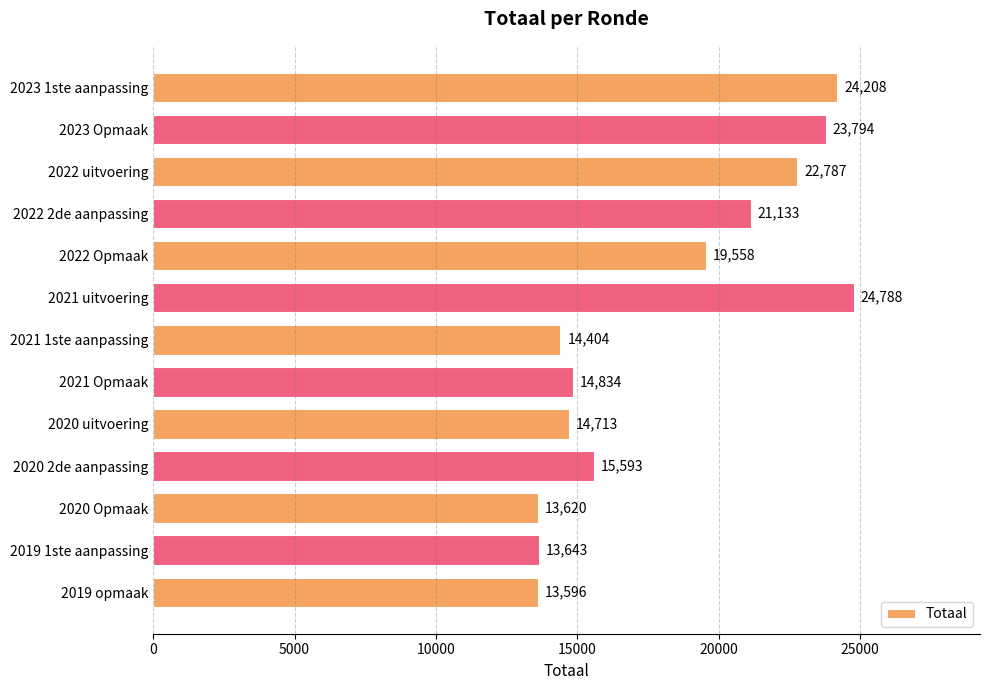

What value does the data have at 2023 Opmaak?

23794